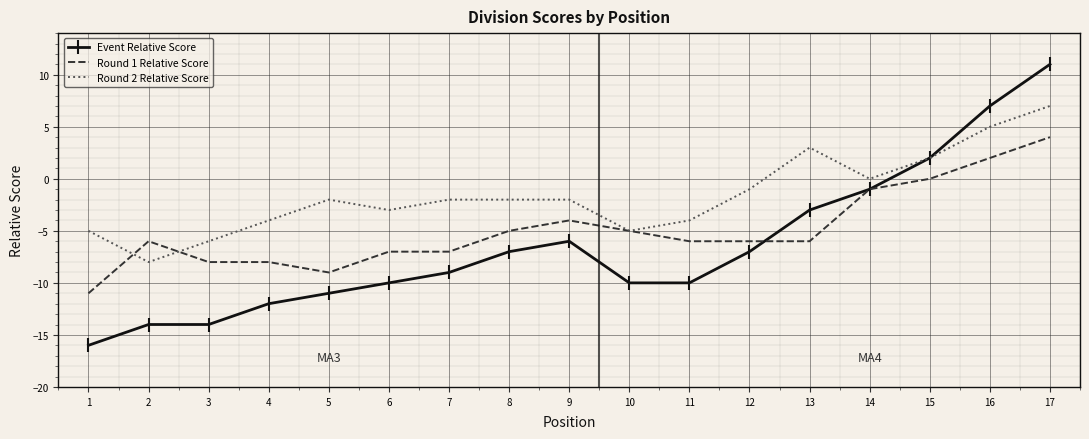

What is the minimum value for Event Relative Score?

-16